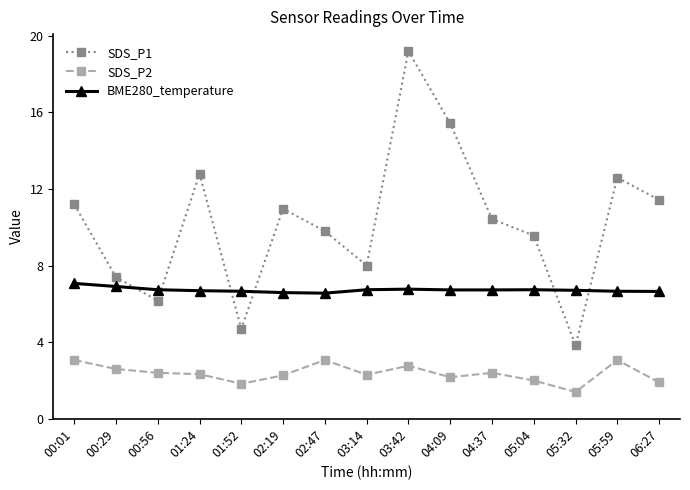

What is the difference between the SDS_P1 values at 00:29 and 05:59?

5.2